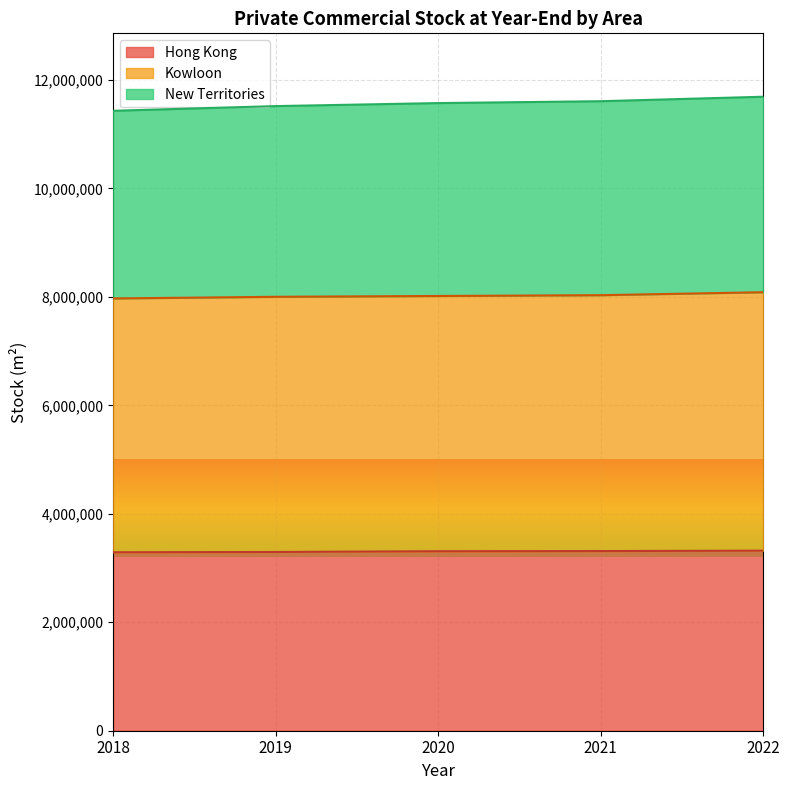

True or false: Hong Kong has more than 2 points higher than both neighbors.

False